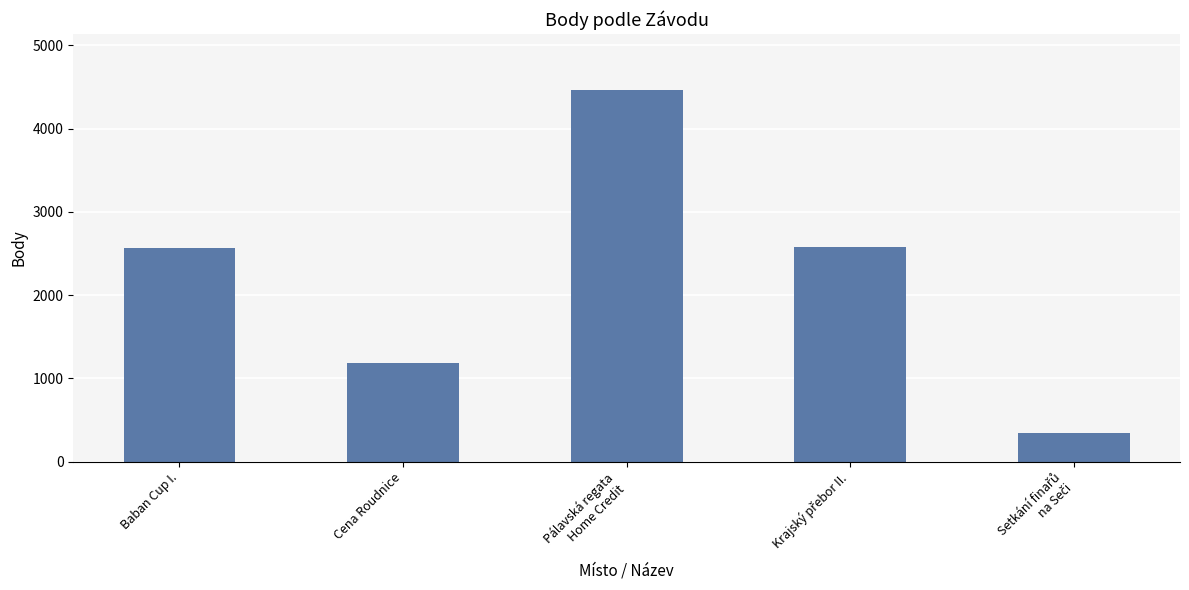

Between Cena Roudnice and Baban Cup I., which is larger?

Baban Cup I.